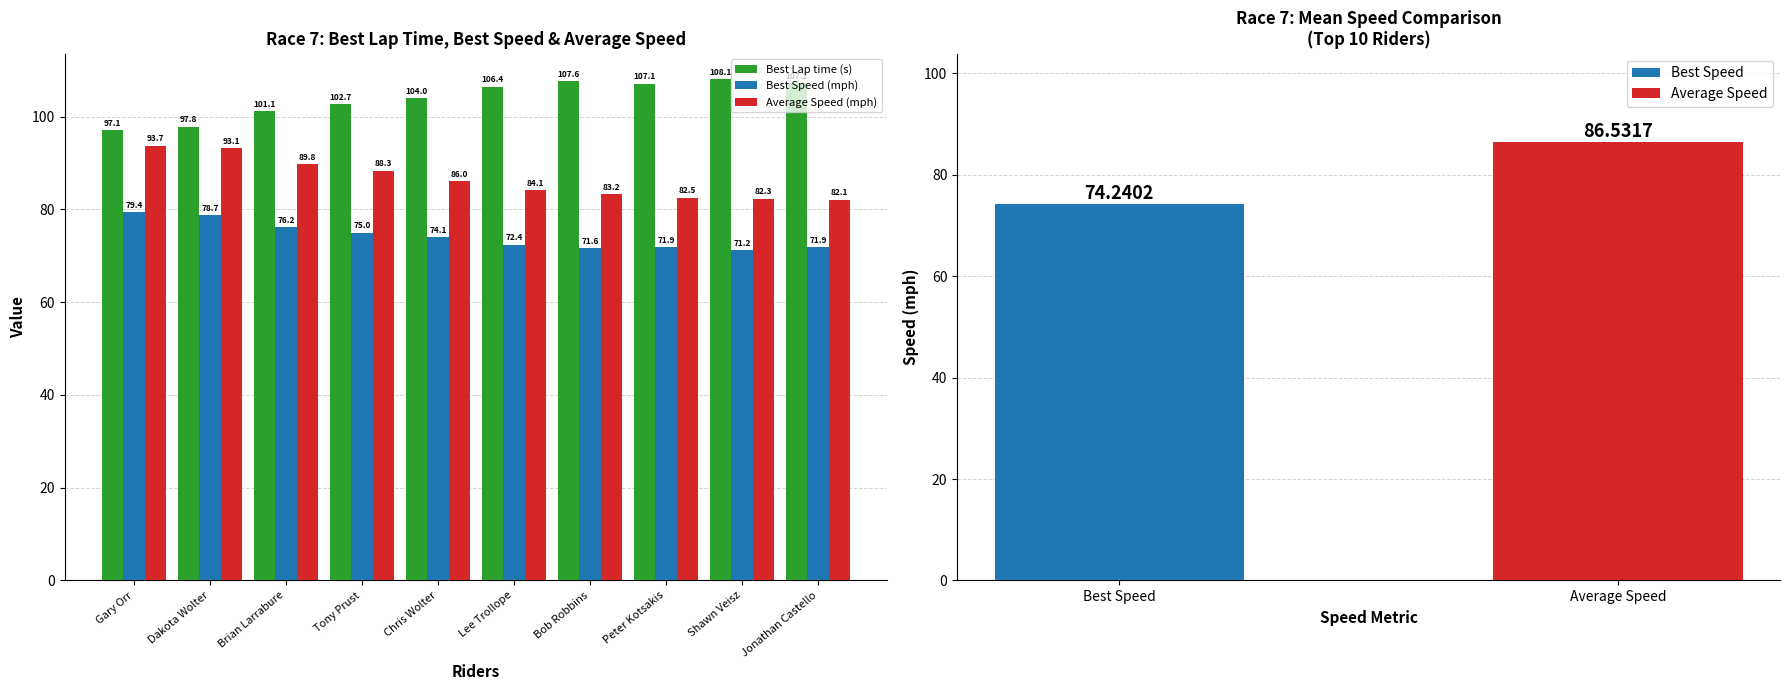

What position from the left is Chris Wolter?

5